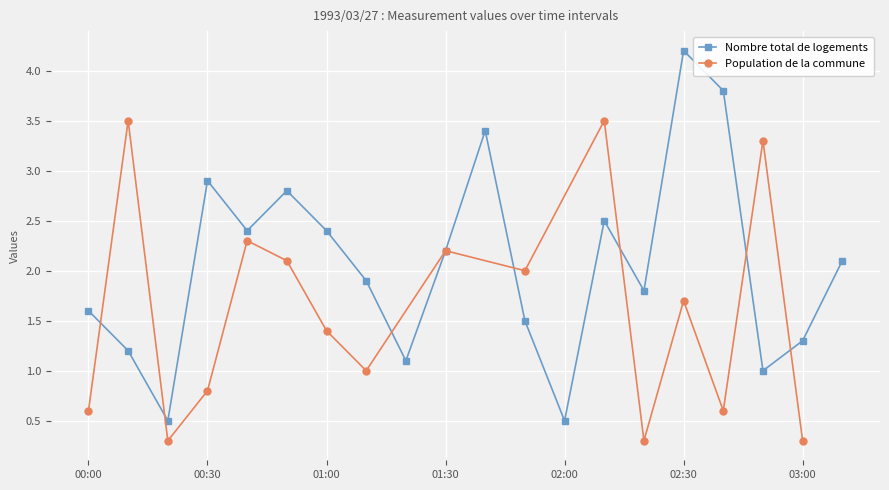

What position from the right is 00:30?

17